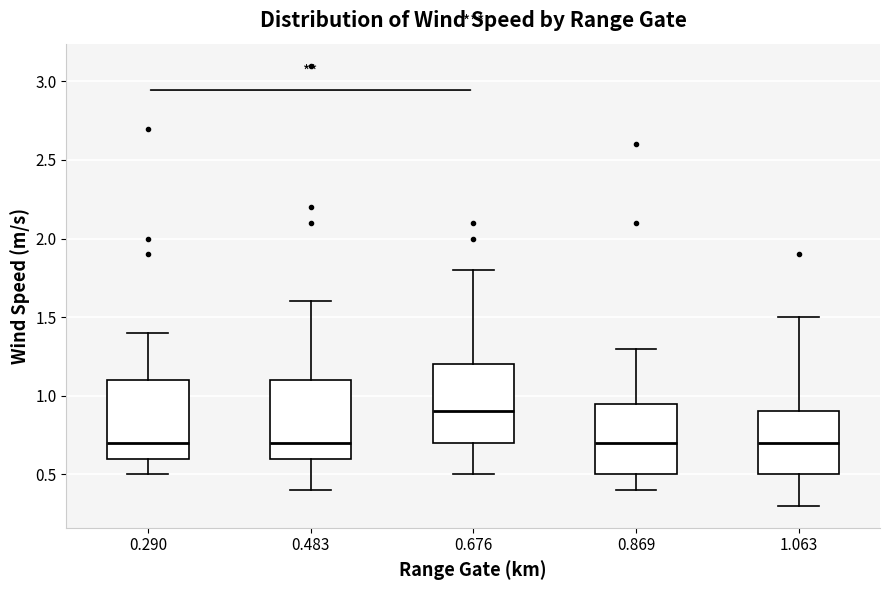

Reading left to right, read every box against the y-axis: the position of its median line, the range the box covers, and the ends of its whiskers. The values are not printed on the chart, so give them approximately, as read against the axis.

0.290: median 0.70, box 0.60 to 1.10, whiskers 0.50 to 1.40
0.483: median 0.70, box 0.60 to 1.10, whiskers 0.40 to 1.60
0.676: median 0.90, box 0.70 to 1.20, whiskers 0.50 to 1.80
0.869: median 0.70, box 0.50 to 0.95, whiskers 0.40 to 1.30
1.063: median 0.70, box 0.50 to 0.90, whiskers 0.30 to 1.50